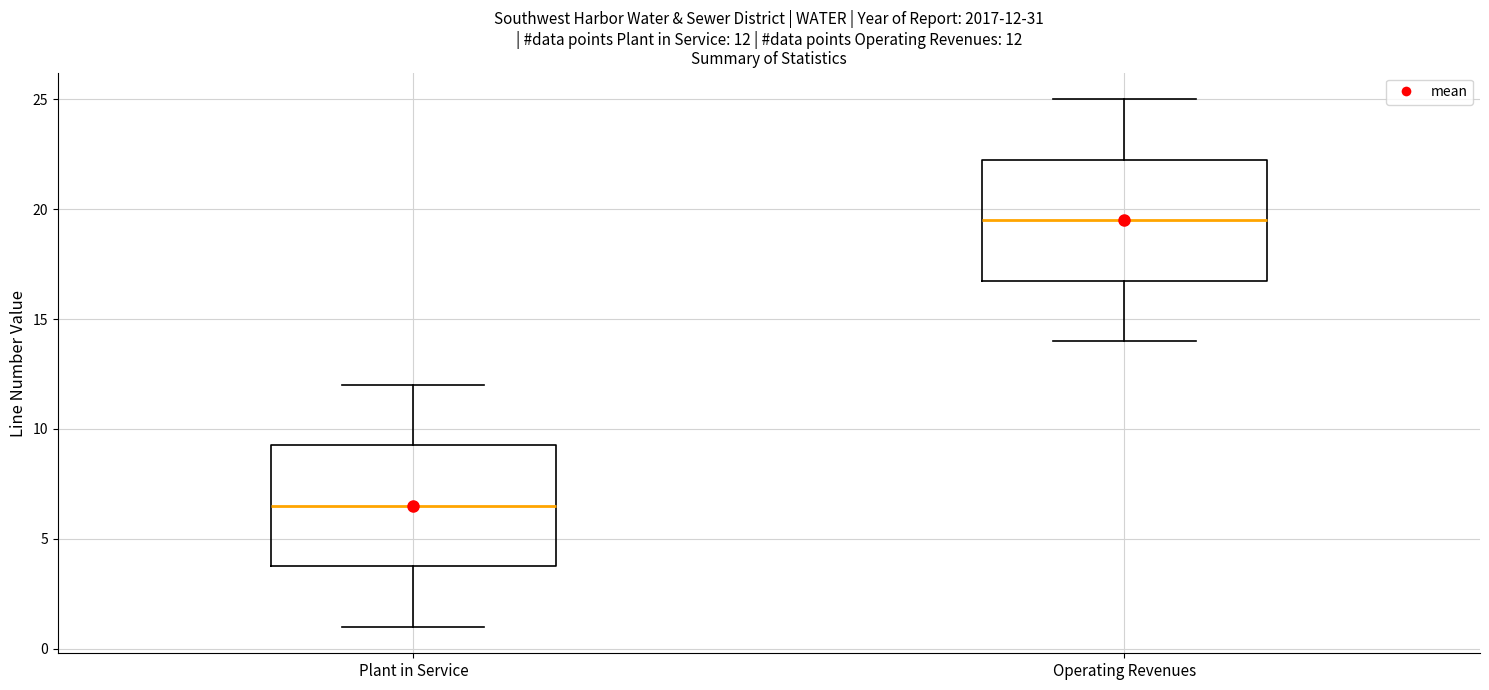

Which box's median line is the lowest?

Plant in Service